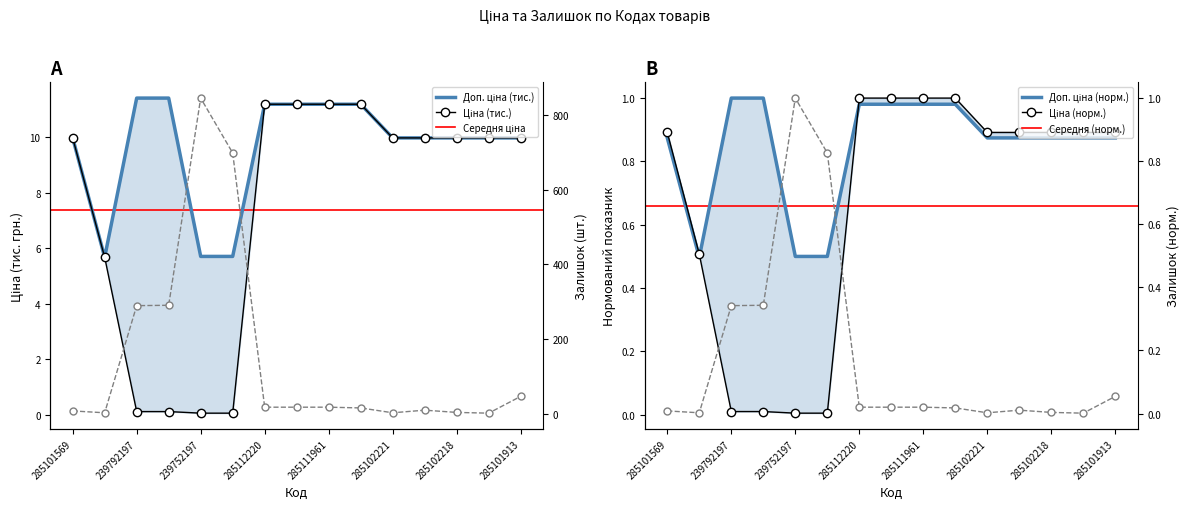

What is the difference between the second highest and second lowest values in the Доп. ціна series?

5.7